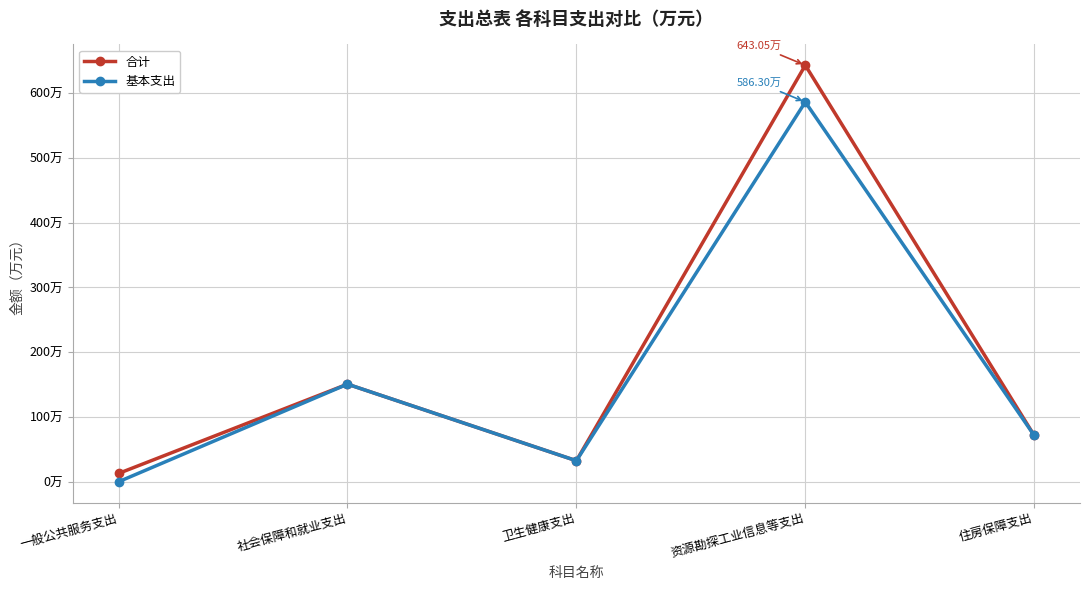

At which label is 基本支出 closest to 293?

社会保障和就业支出